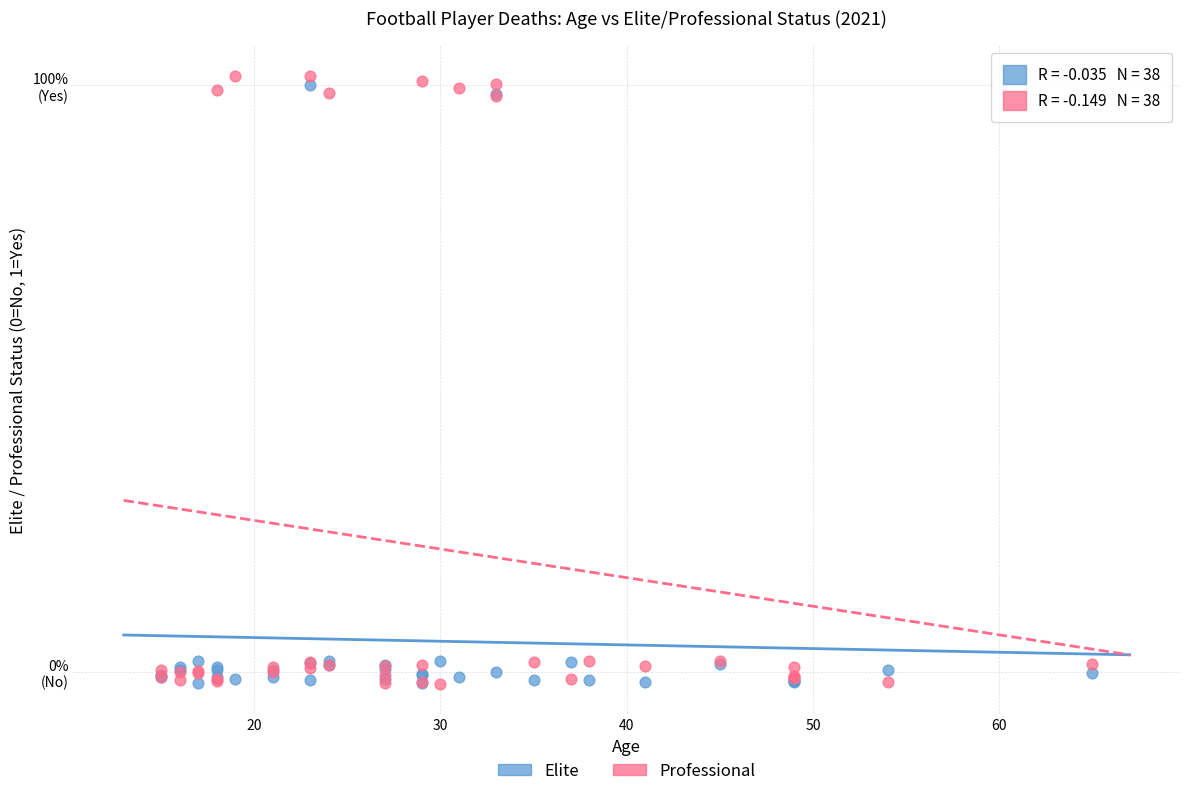

What are all the series names shown in the legend?

Elite, Professional